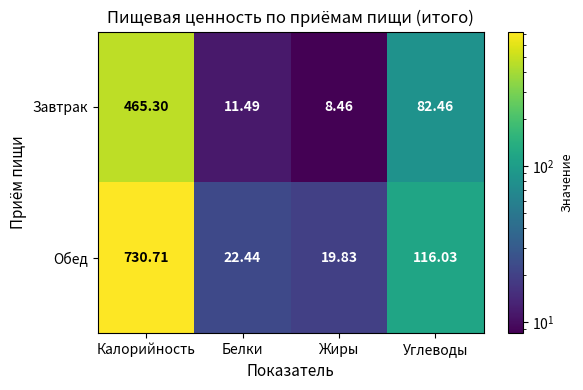

Where does the Завтрак series first go above 82?

Калорийность